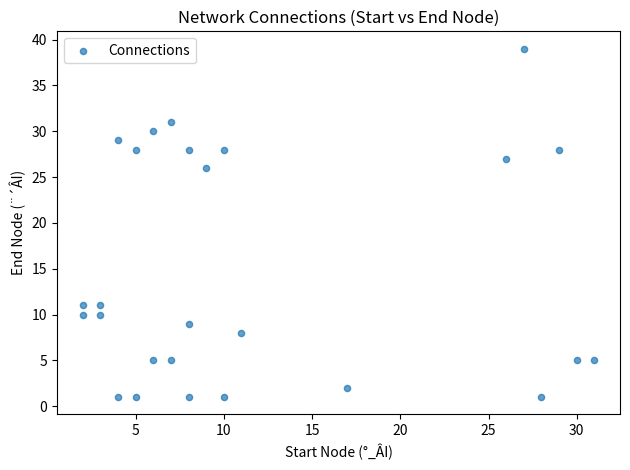

What Y value in the scatter plot is closest to 20?

26